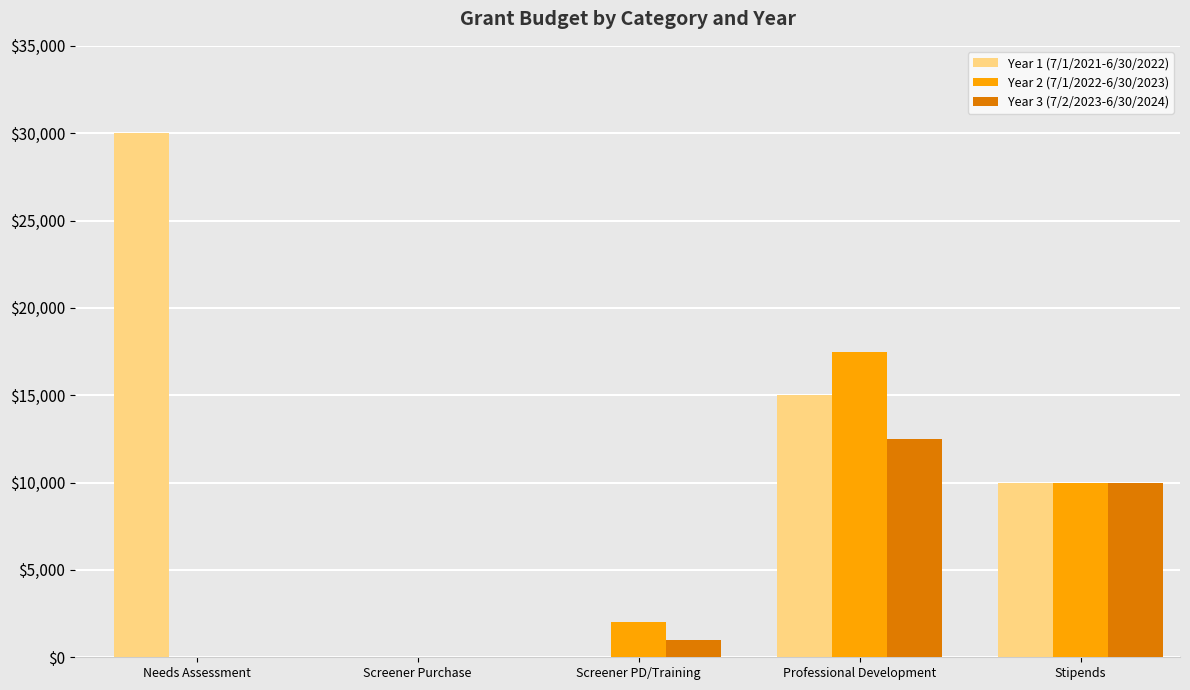

Count the number of categories in the chart.

5